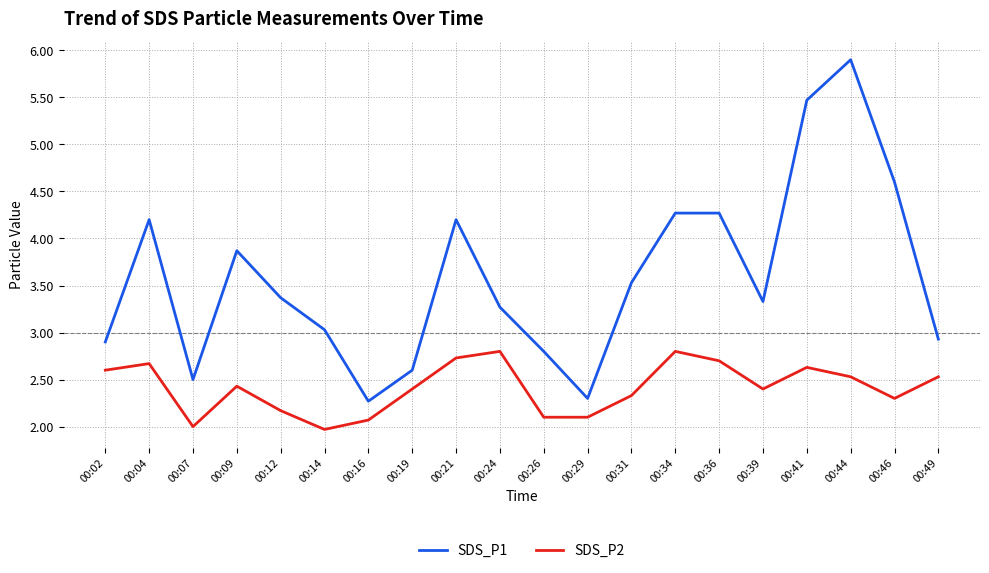

Is this an area chart (filled region under the line)?

No